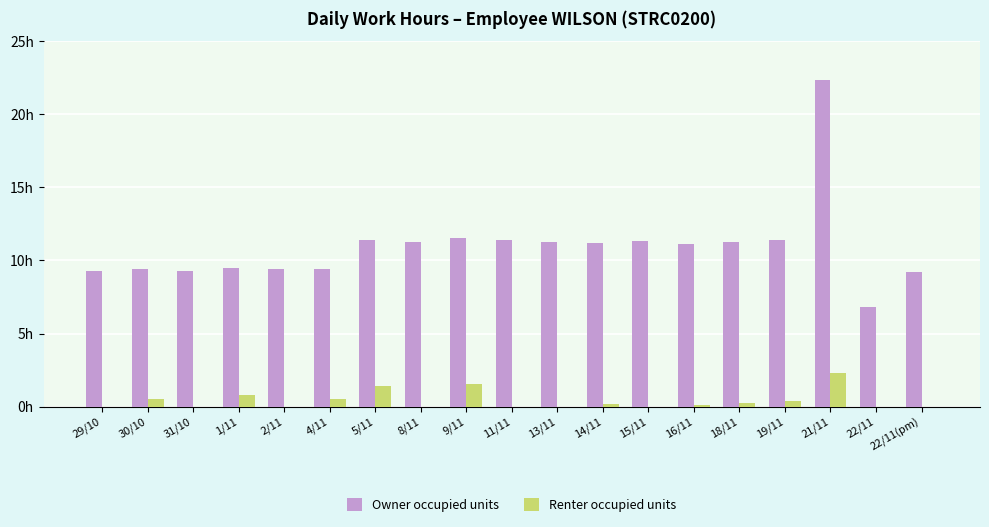

Between 15/11 and 21/11, which series saw the biggest shift?

Owner occupied units